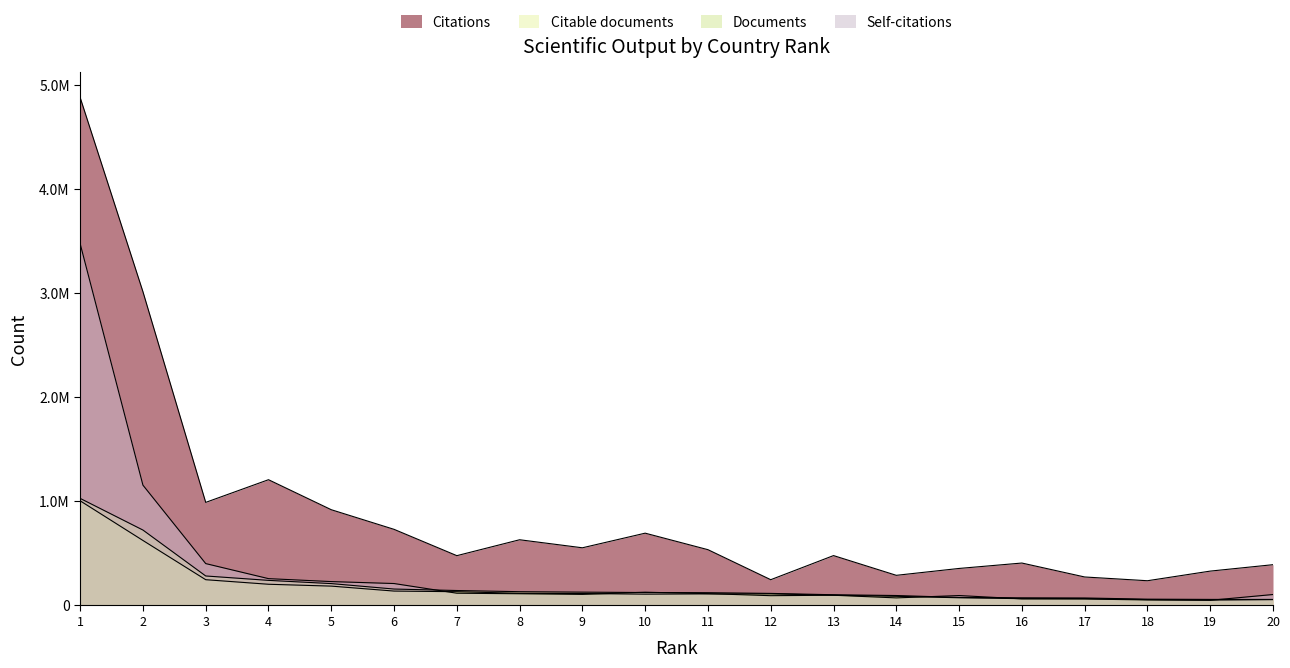

How many values in the Citable documents series exceed 111374?

9